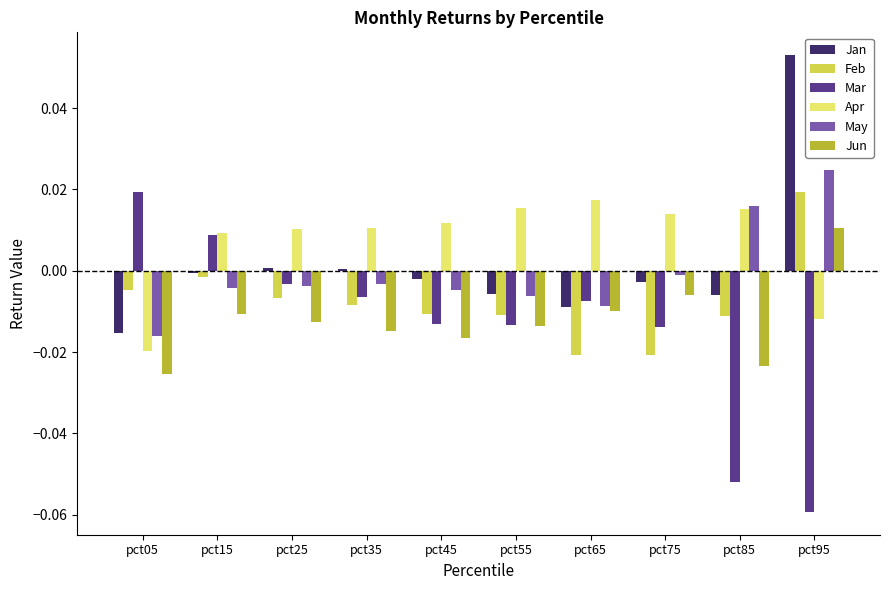

Which series has the largest range (max minus min)?

Mar